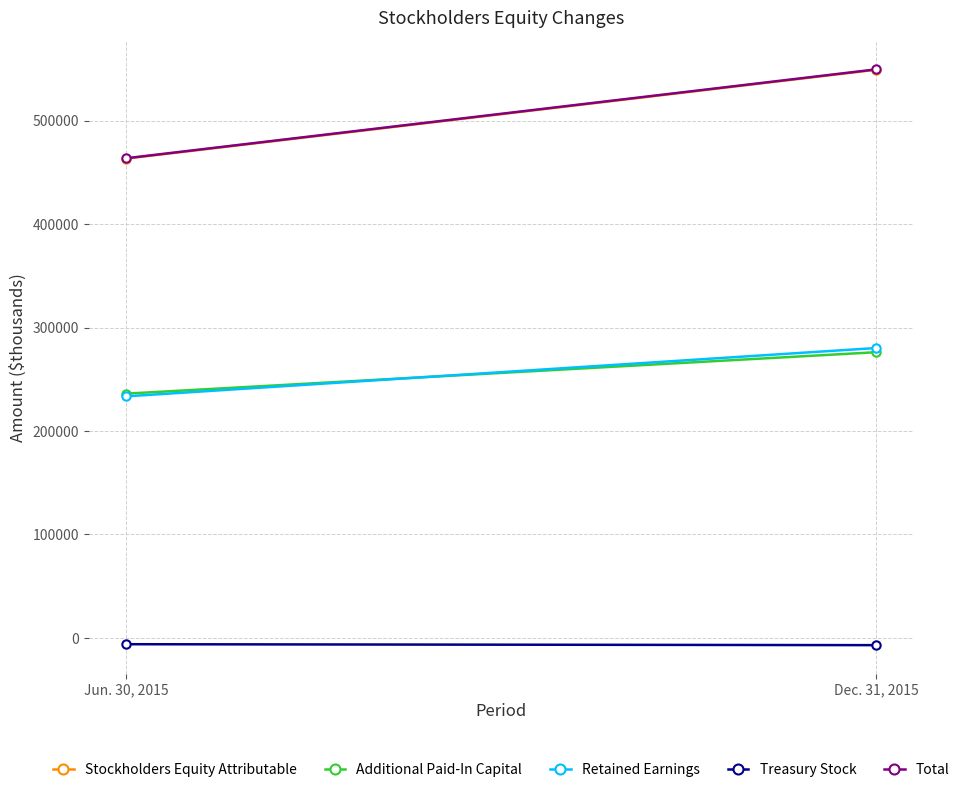

Count the Treasury Stock values in the range -6988 to -6080.

2